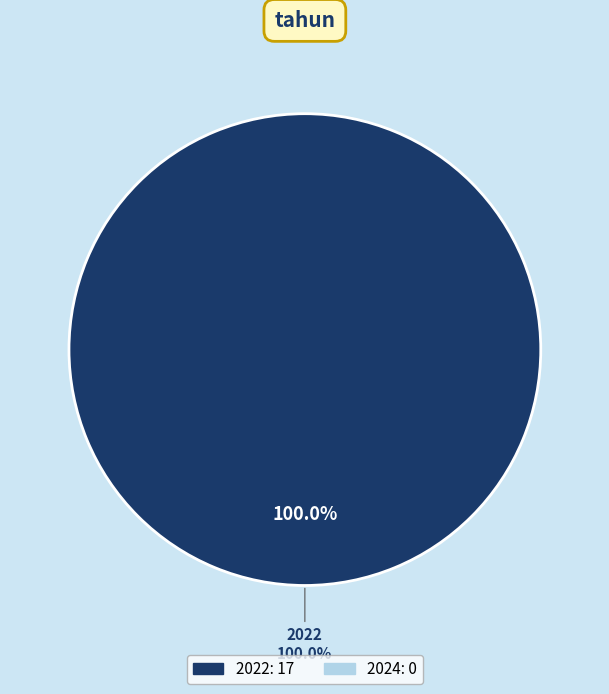

To the nearest percent, what is the difference between the largest and smallest slice percentages?

100%